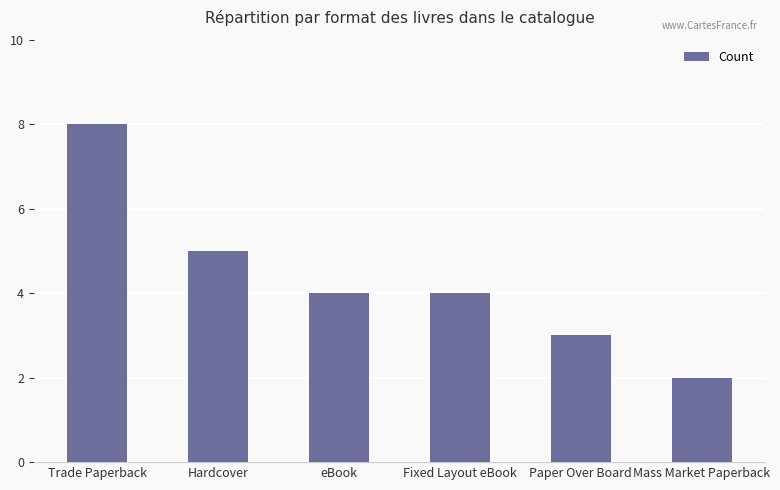

Are the bars grouped side by side (vs. stacked)?

No